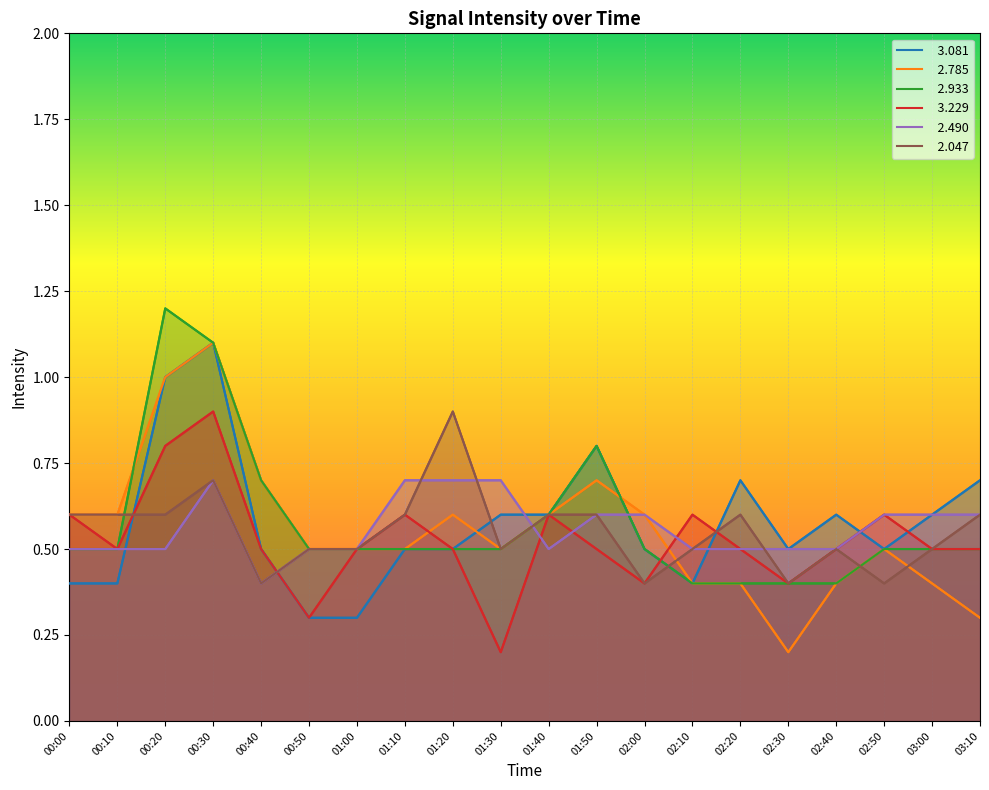

Reading right to left, list all the values displayed in this chart.

  3.081: 0.7	0.6	0.5	0.6	0.5	0.7	0.4	0.5	0.8	0.6	0.6	0.5	0.5	0.3	0.3	0.5	1.1	1.0	0.4	0.4
  2.785: 0.3	0.4	0.5	0.4	0.2	0.4	0.4	0.6	0.7	0.6	0.5	0.6	0.5	0.5	0.5	0.7	1.1	1.0	0.6	0.6
  2.933: 0.5	0.5	0.5	0.4	0.4	0.4	0.4	0.5	0.8	0.6	0.5	0.5	0.5	0.5	0.5	0.7	1.1	1.2	0.5	0.5
  3.229: 0.5	0.5	0.6	0.5	0.4	0.5	0.6	0.4	0.5	0.6	0.2	0.5	0.6	0.5	0.3	0.5	0.9	0.8	0.5	0.6
  2.490: 0.6	0.6	0.6	0.5	0.5	0.5	0.5	0.6	0.6	0.5	0.7	0.7	0.7	0.5	0.5	0.4	0.7	0.5	0.5	0.5
  2.047: 0.6	0.5	0.4	0.5	0.4	0.6	0.5	0.4	0.6	0.6	0.5	0.9	0.6	0.5	0.5	0.4	0.7	0.6	0.6	0.6